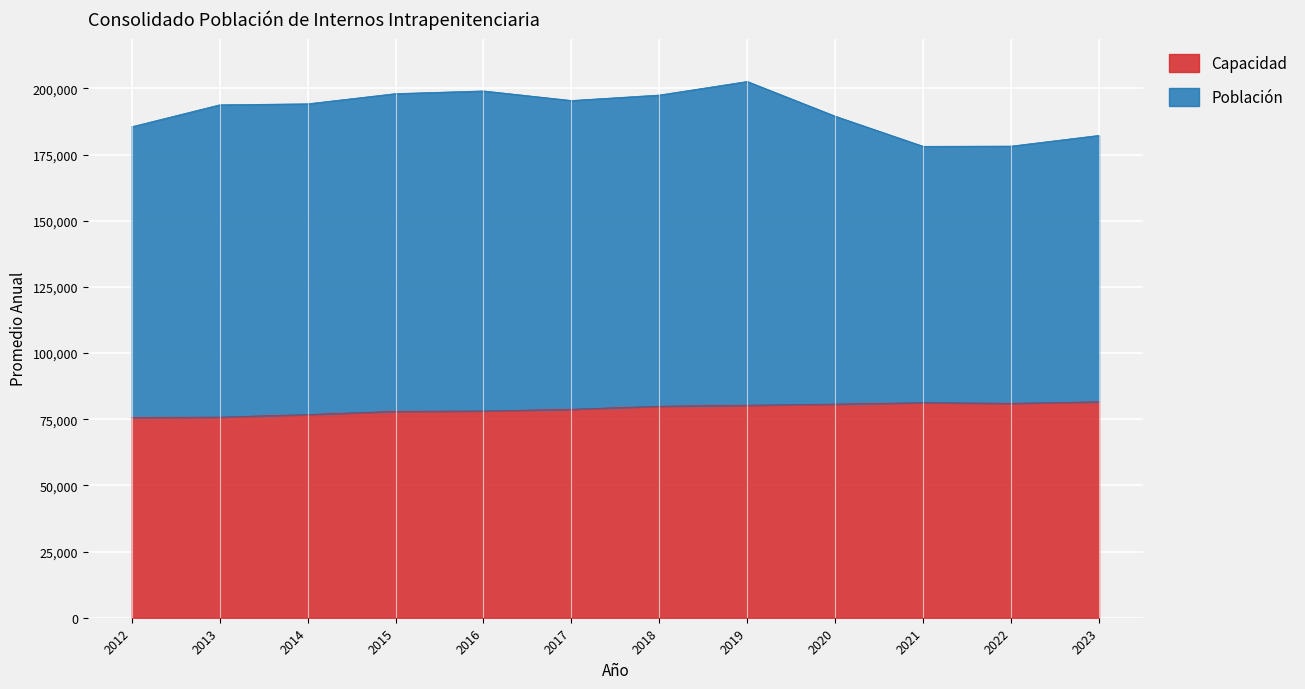

Where does the data first go above 79914?

2019